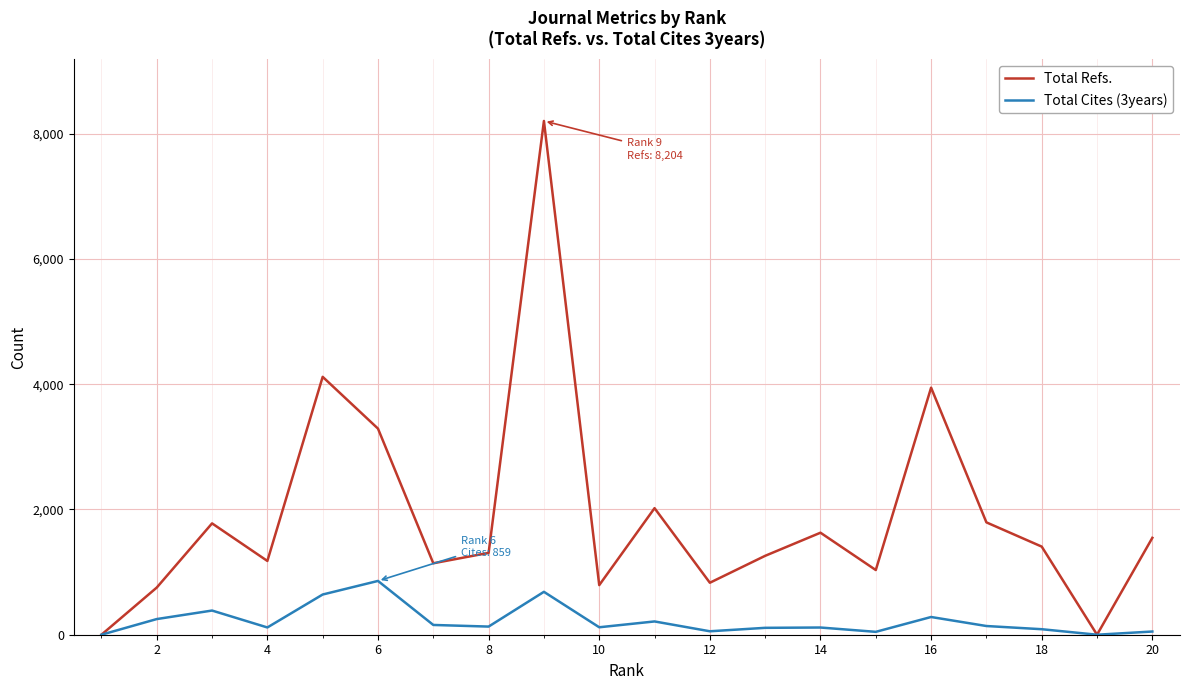

How many interior local valleys does the Total Refs. series have?

6